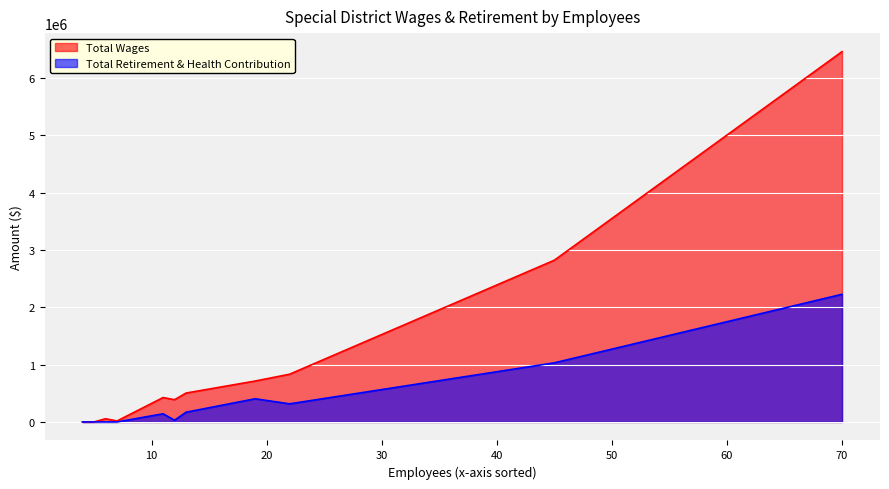

What is the maximum value shown in the chart?

6463317